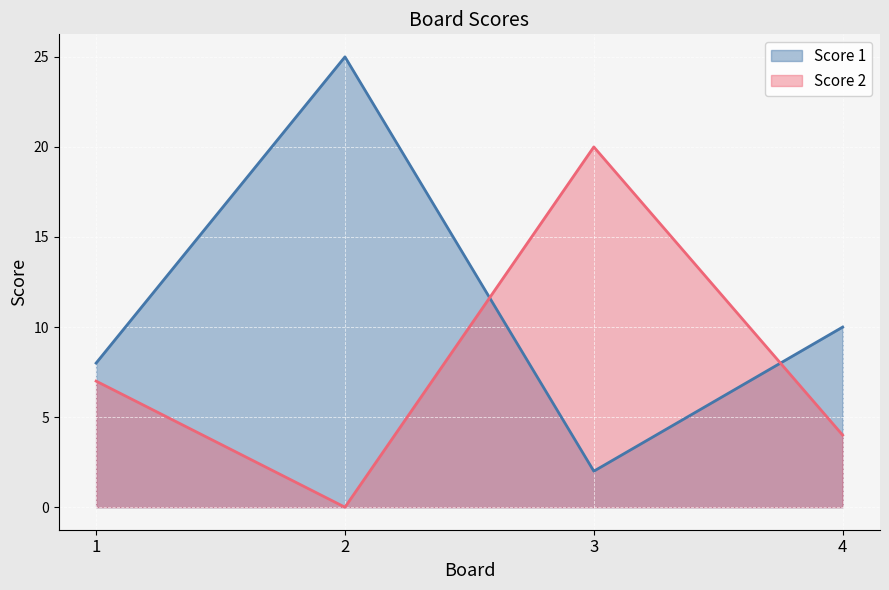

List the series in order of their overall mean, lowest first.

Score 2, Score 1